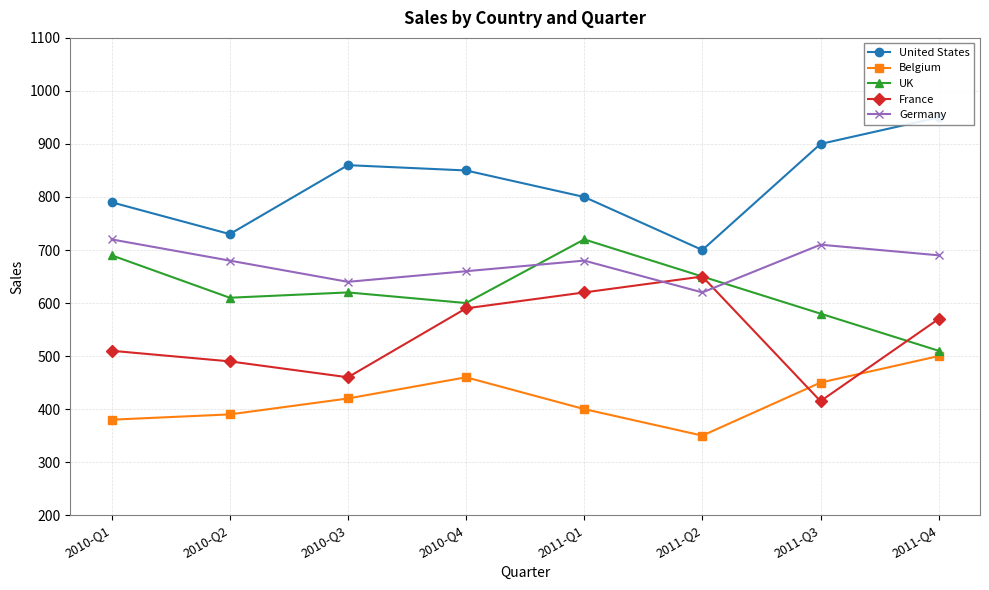

At which label does United States reach its minimum?

2011-Q2